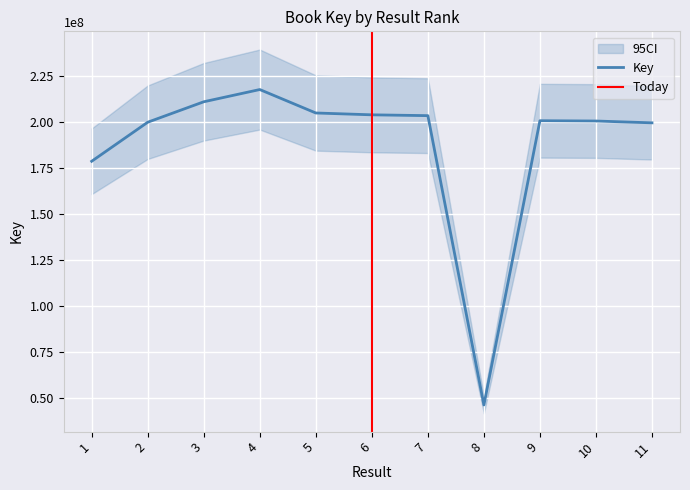

List the labels in order of value, smallest first.

8, 1, 11, 2, 10, 9, 7, 6, 5, 3, 4